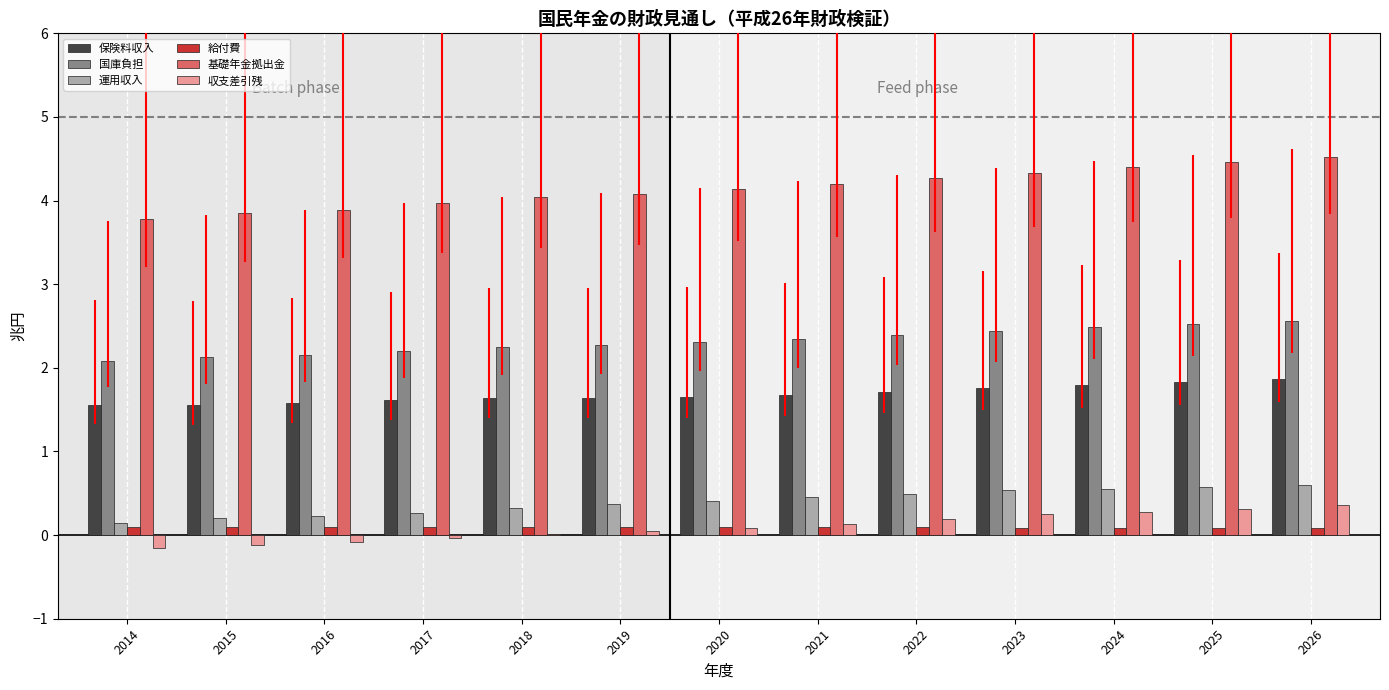

Which series has the largest total across all categories?

基礎年金拠出金